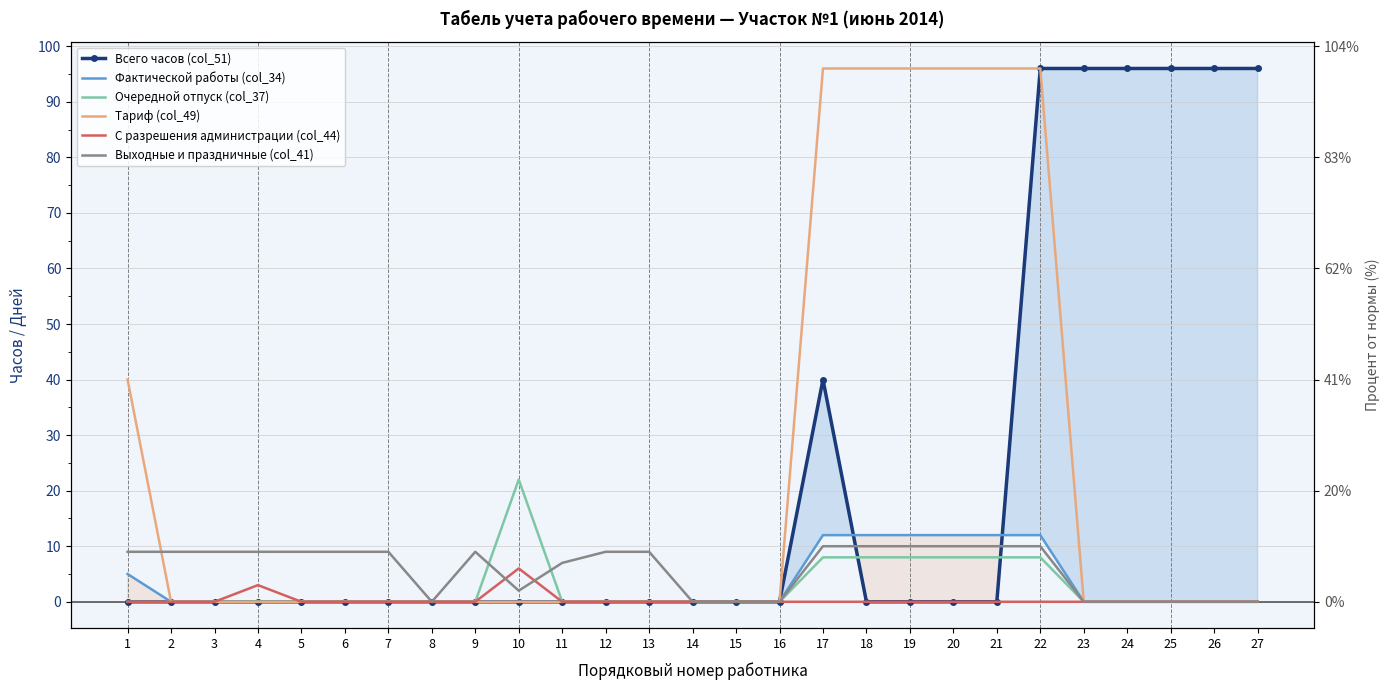

Where is the first local minimum for Выходные и праздничные (col_41)?

8